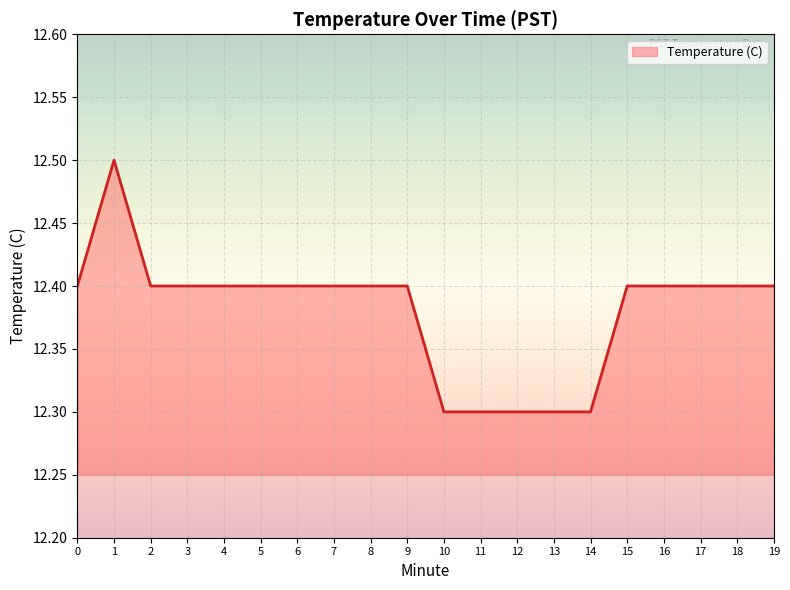

What is the sum of the values at 15 and 13?

24.7